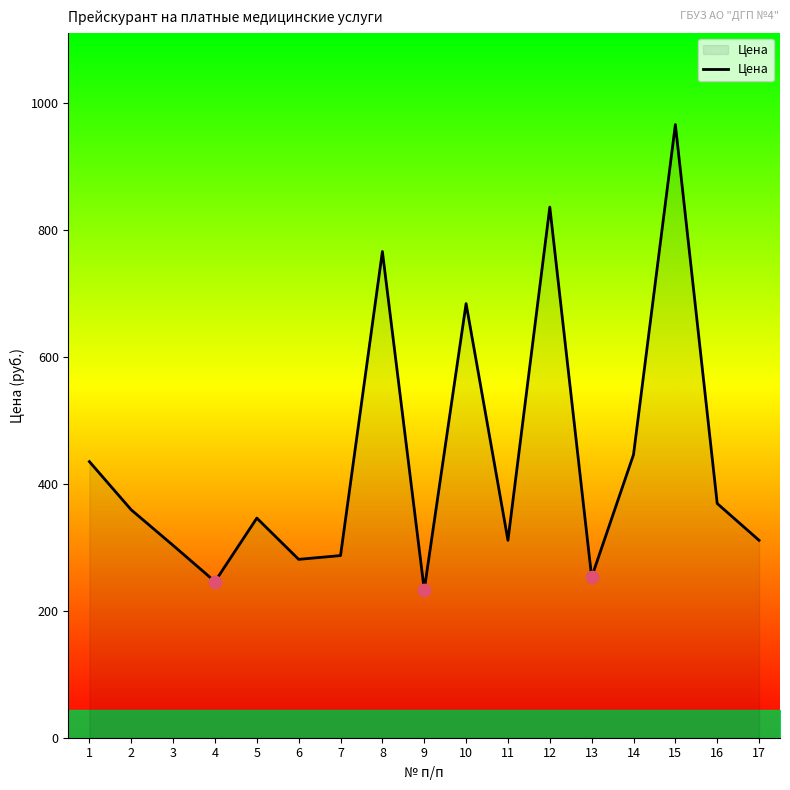

What is the ratio of the value at 4 to the value at 17?

0.8